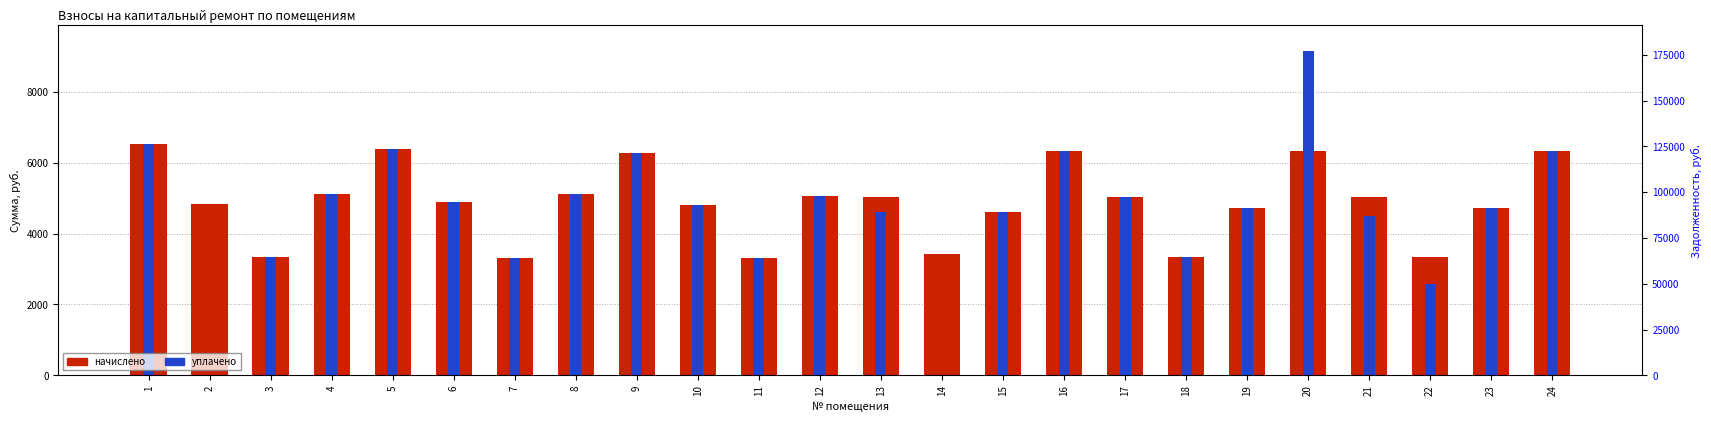

What is the maximum value for уплачено?

9152.0